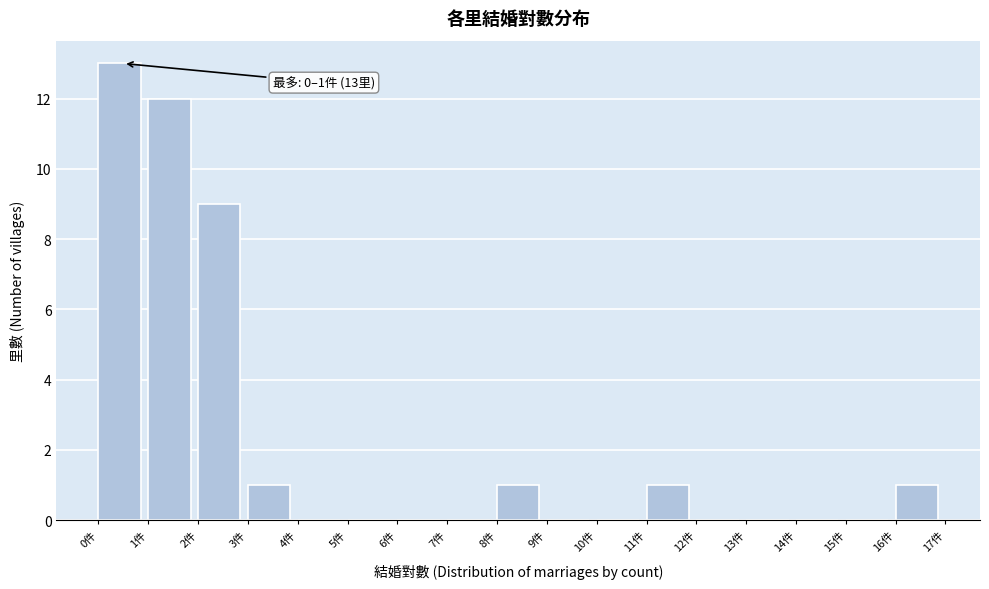

Over which range of the x-axis is the bar tallest?

0 to 1